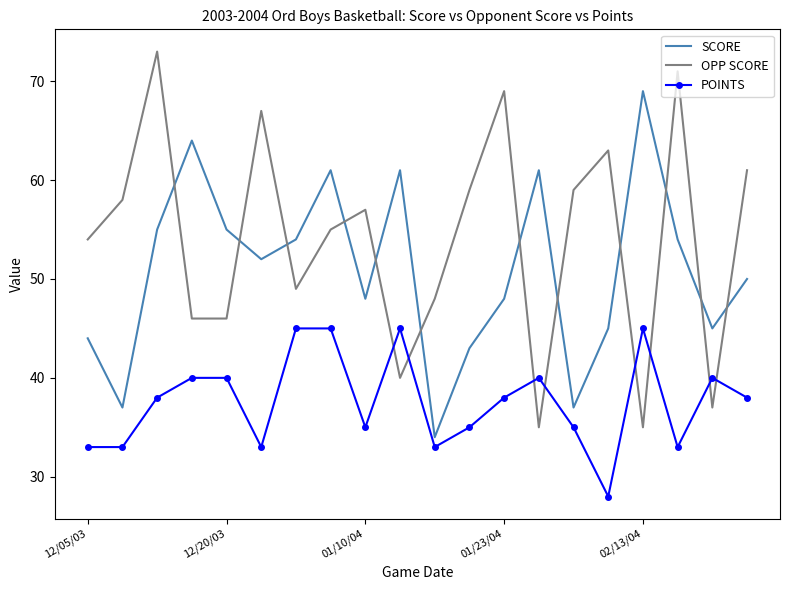

How many POINTS values are between 33 and 40?

15